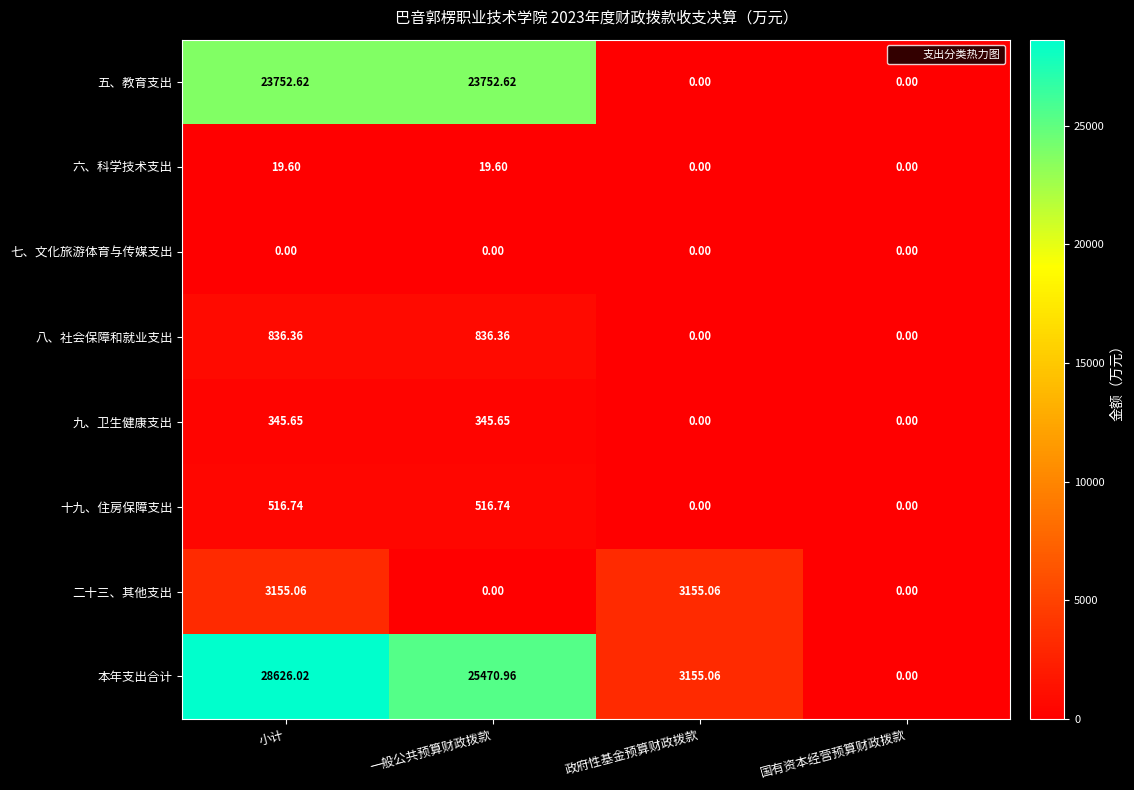

Rank the series by their maximum value, from lowest to highest.

七、文化旅游体育与传媒支出, 六、科学技术支出, 九、卫生健康支出, 十九、住房保障支出, 八、社会保障和就业支出, 二十三、其他支出, 五、教育支出, 本年支出合计